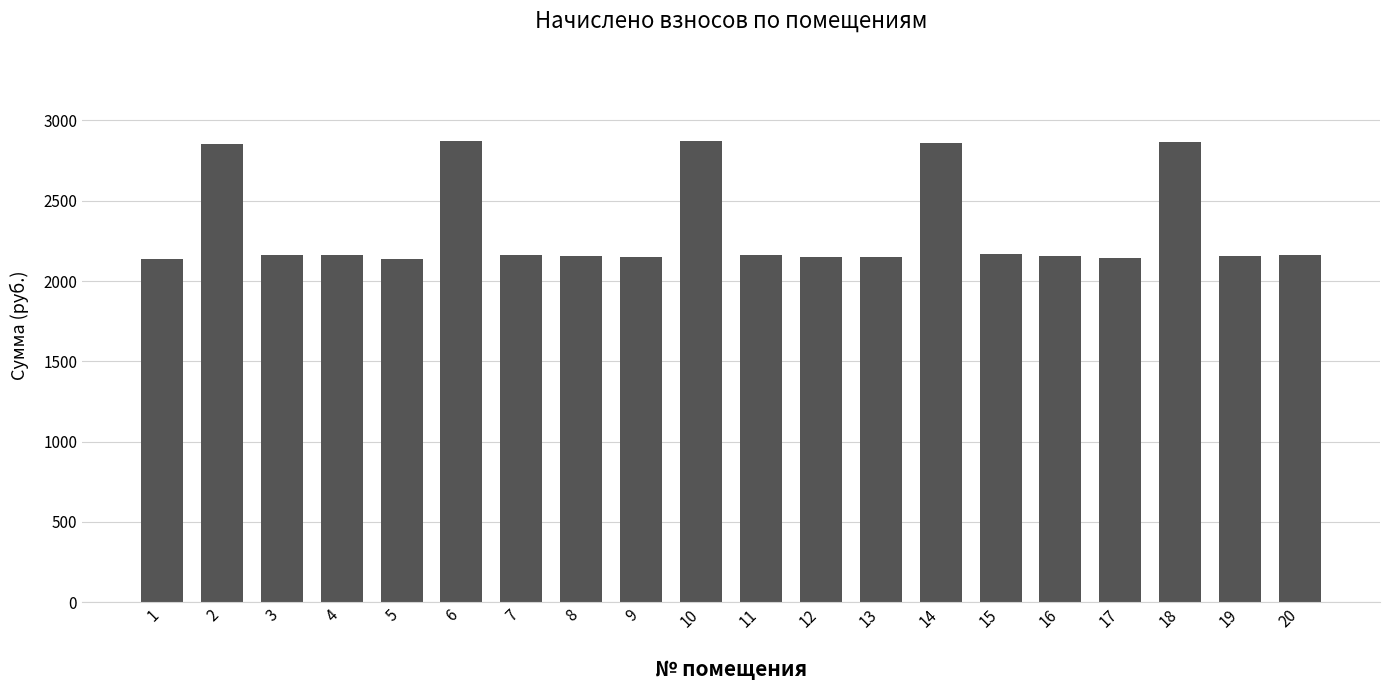

What is the average value?

2330.7